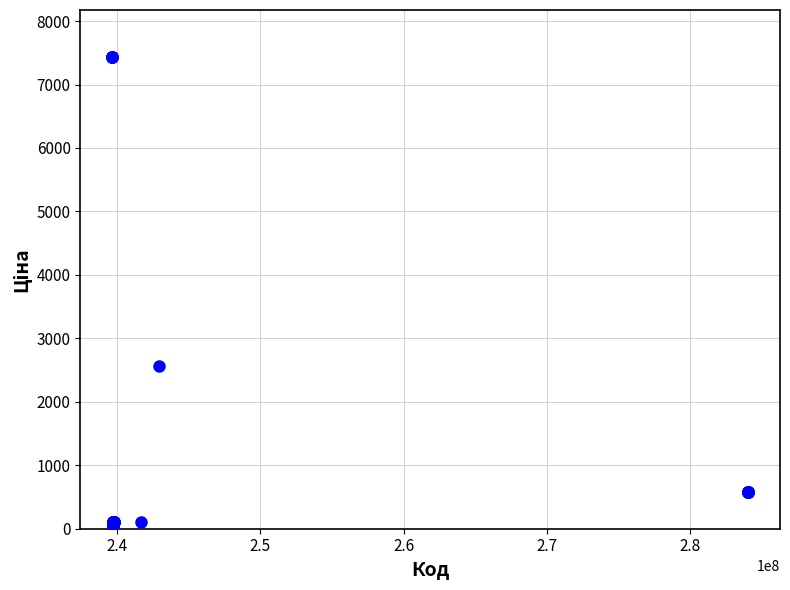

What Y value in the scatter plot is closest to 3746?

2572.0